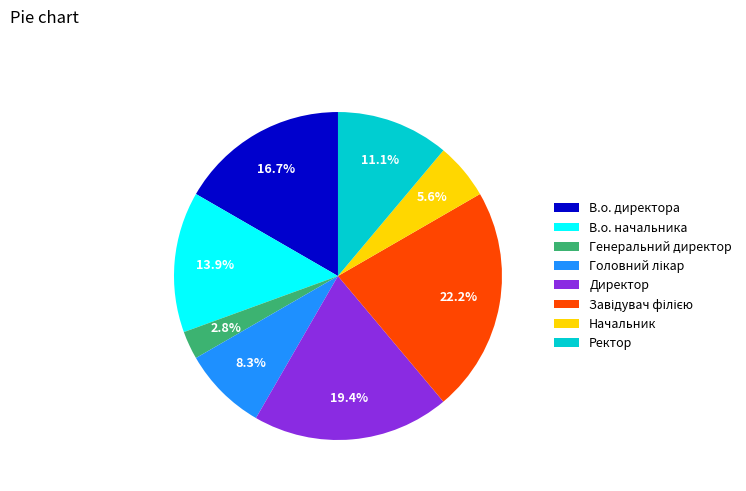

What percentage is the Генеральний директор slice, to the nearest percent?

3%